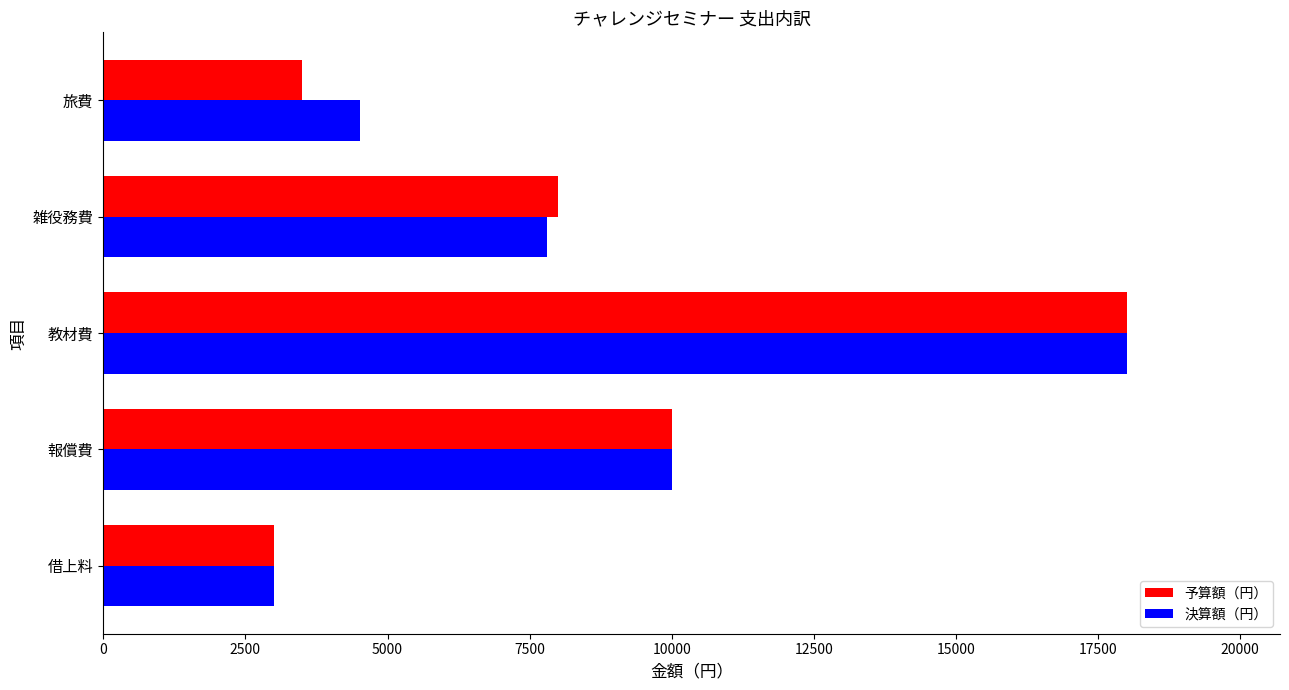

At which label does 決算額（円） reach its peak?

教材費